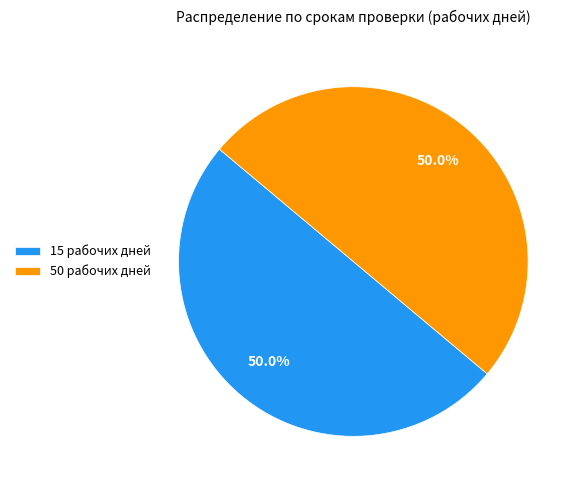

Approximately how many times larger is the value at 15 рабочих дней compared to 50 рабочих дней?

1.0